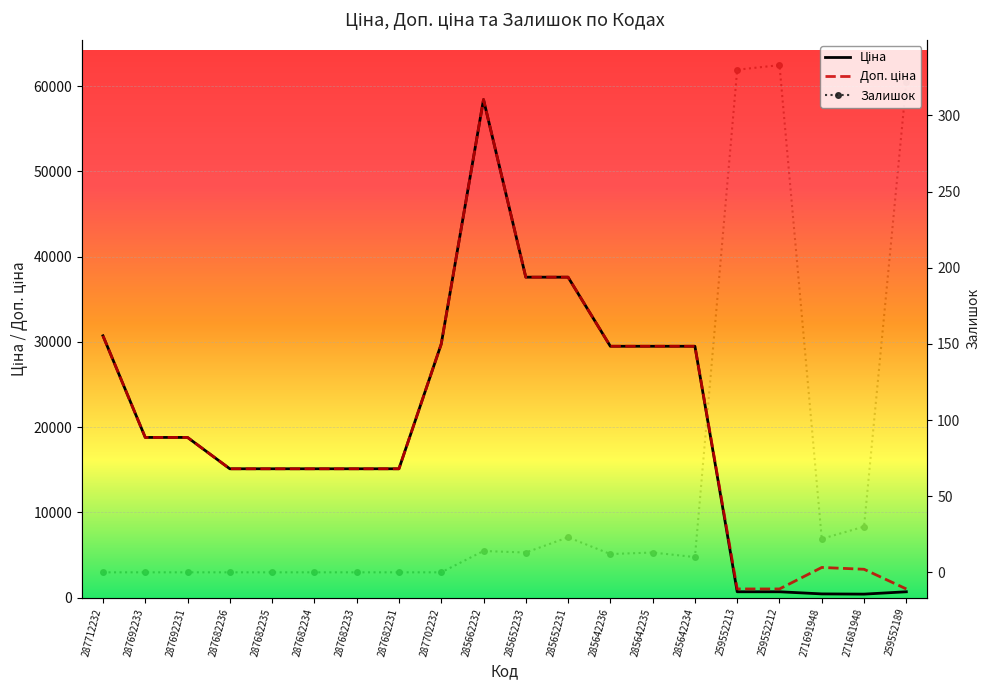

True or false: Ціна has a value of 151.9 at 271681948.

False